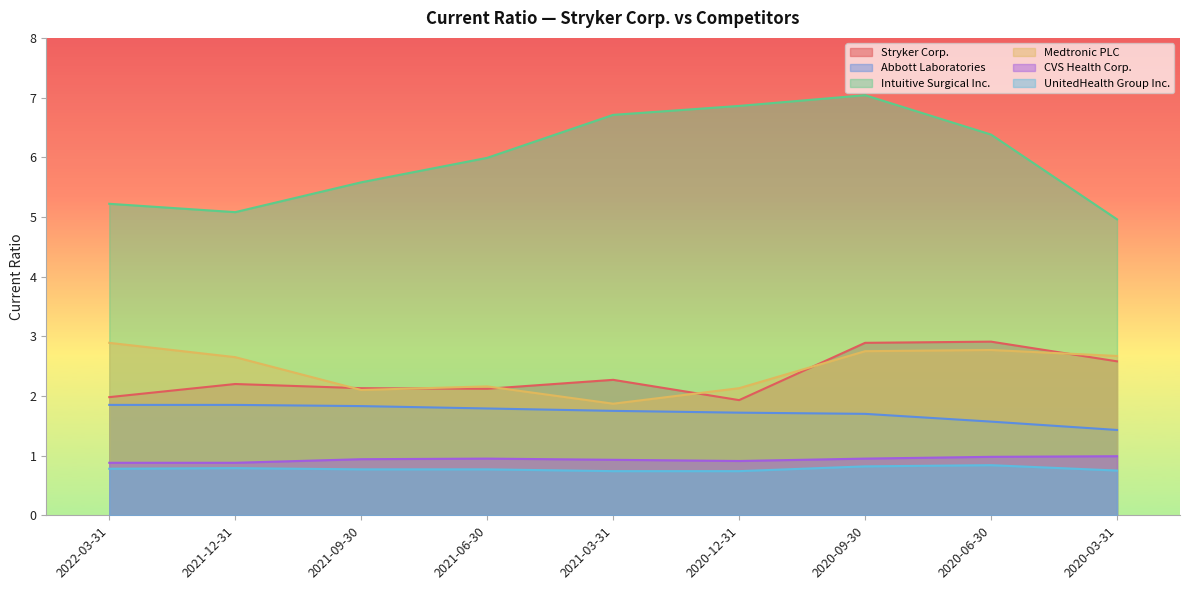

Does the chart have visible grid lines?

No